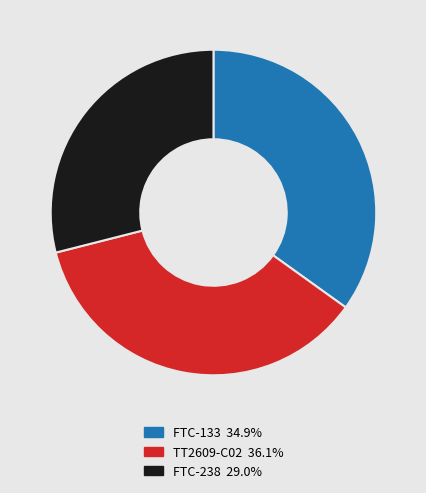

What is the smallest slice in the pie chart?

FTC-238